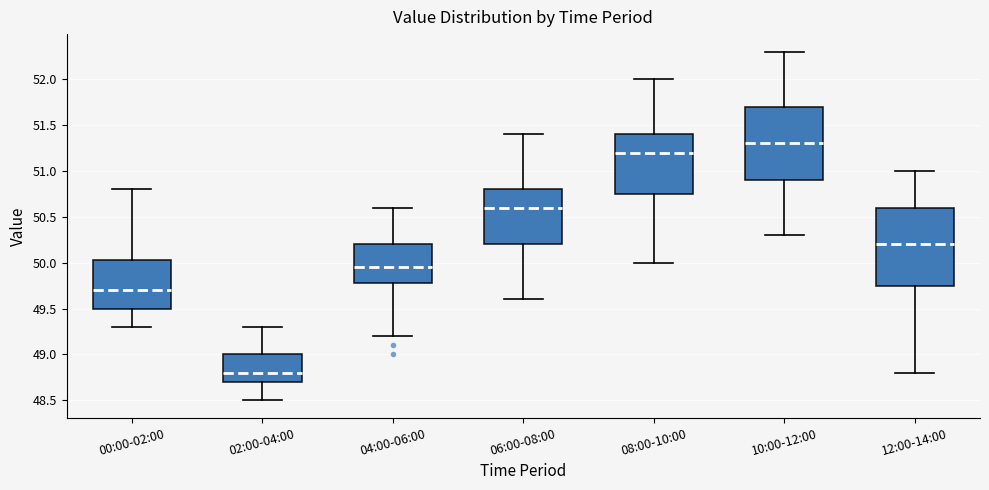

Where is the upper edge of the box for 04:00-06:00 on the y-axis? The values are not printed on the chart, so give them approximately, as read against the axis.

50.20